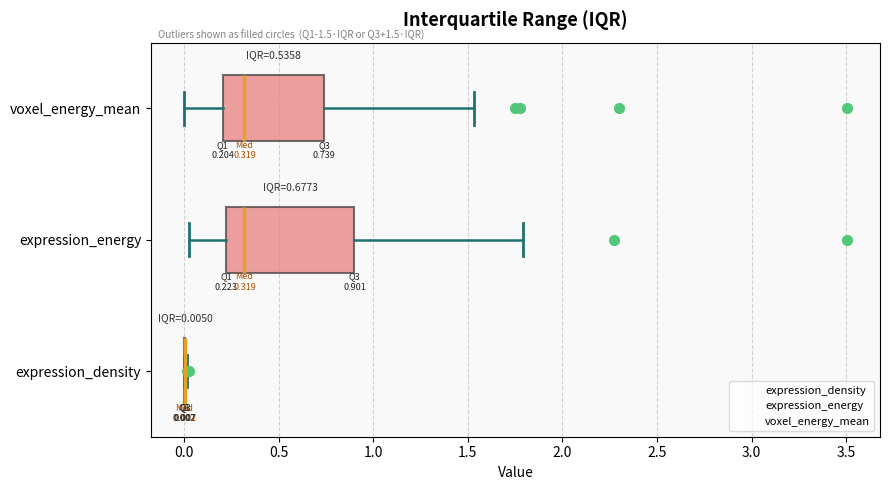

Comparing the boxes themselves (not the whiskers), which one is the widest?

expression_energy